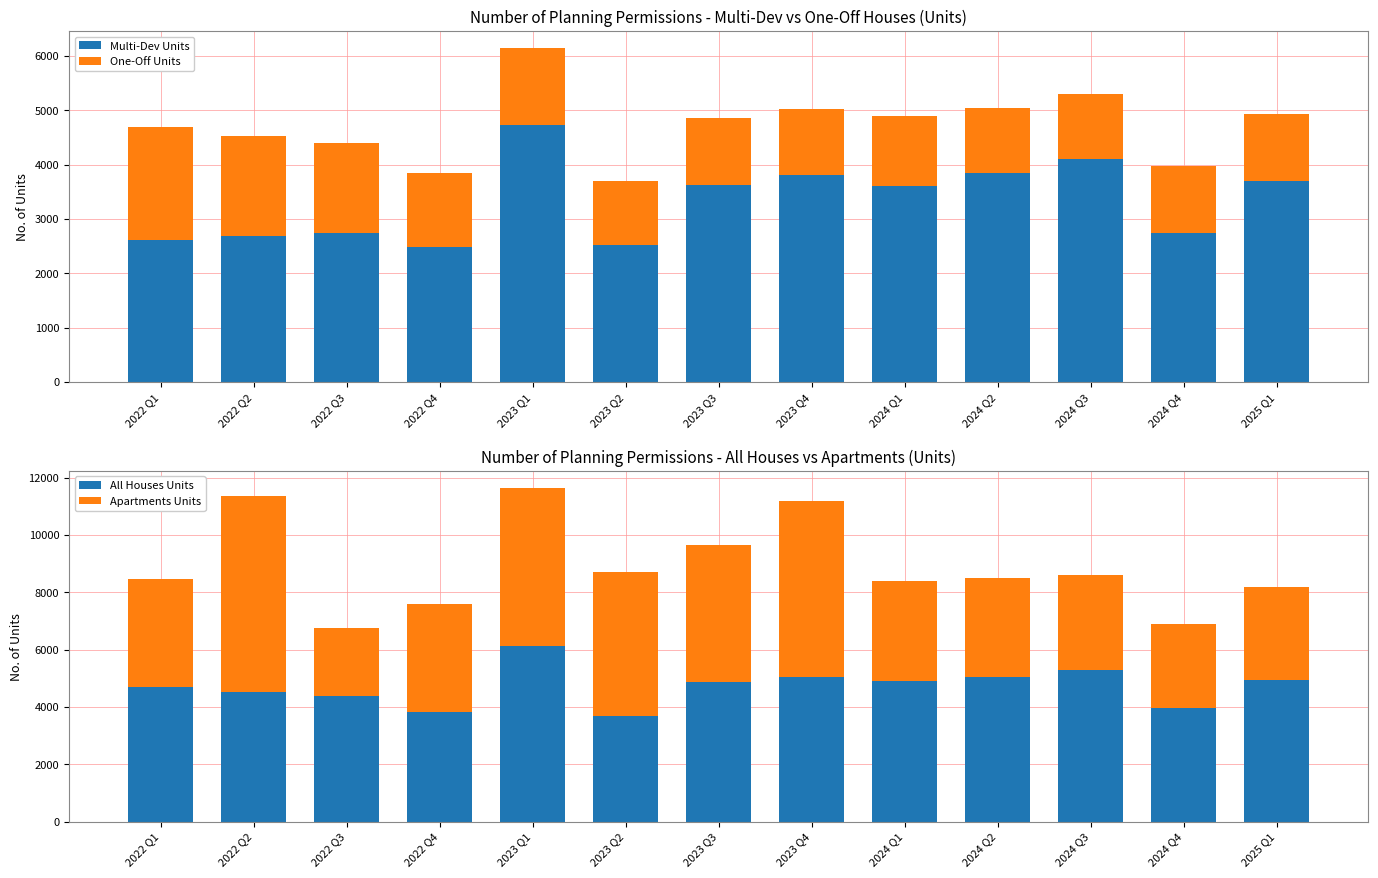

List the series in order of their overall mean, highest first.

All Houses Units, Apartments Units, Multi-Dev Units, One-Off Units